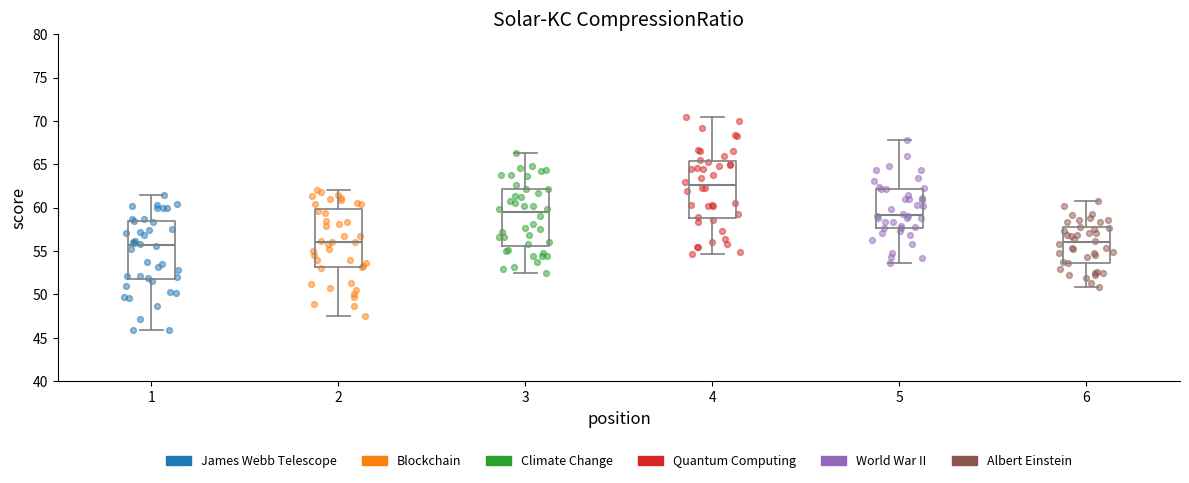

Where does the upper whisker of the box at x = 6 end on the y-axis? The values are not printed on the chart, so give them approximately, as read against the axis.

61.0